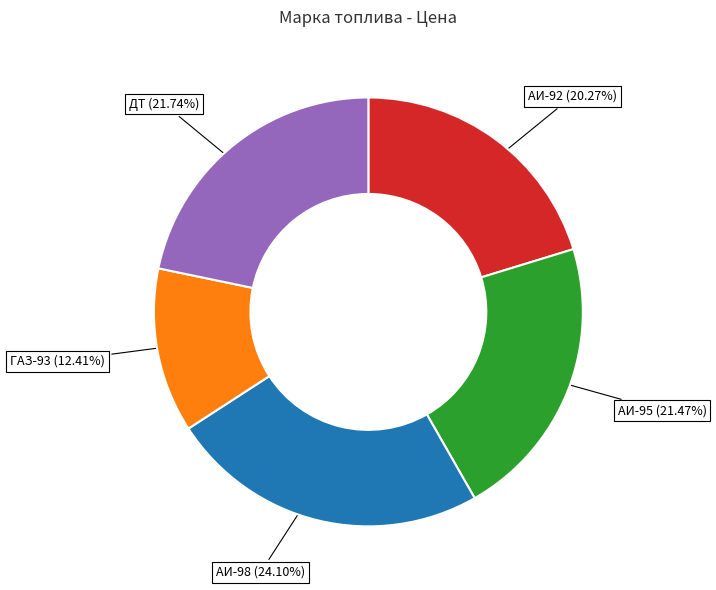

To the nearest percent, what is the combined percentage of АИ-98 and АИ-95?

46%